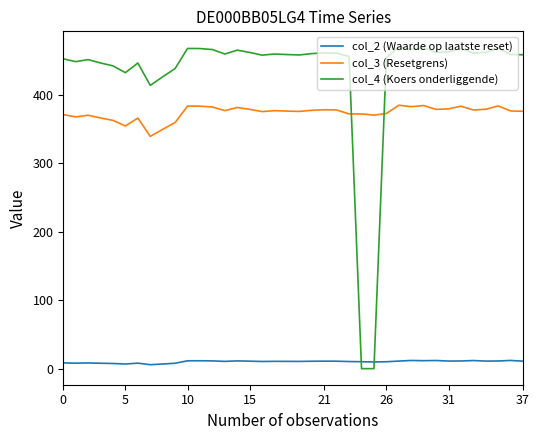

What is the greatest value displayed?

468.8